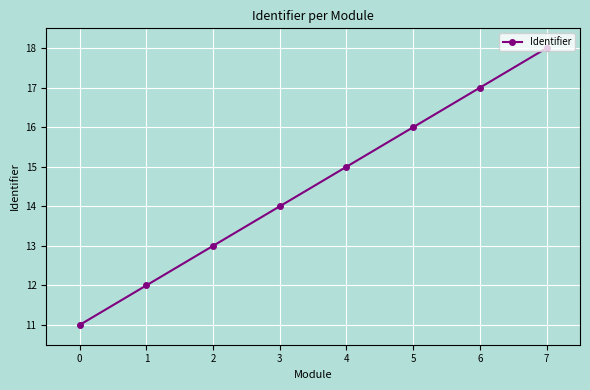

Reading left to right, transcribe all the data shown in this chart.

0=11	1=12	2=13	3=14	4=15	5=16	6=17	7=18